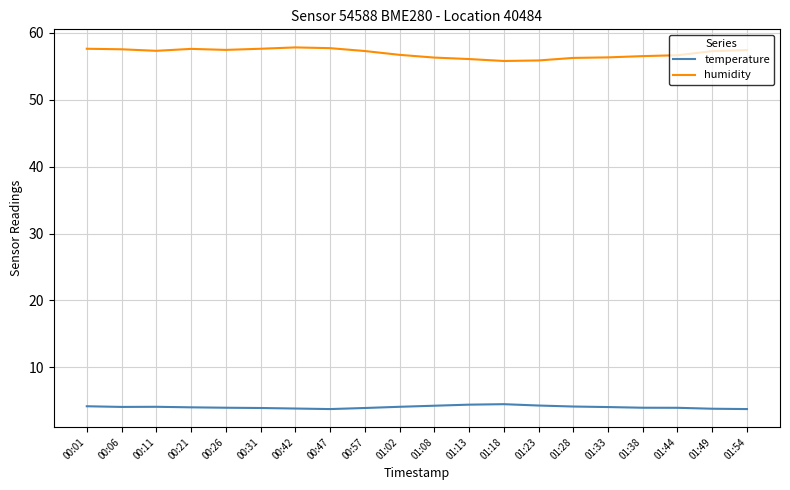

What position from the right is 01:49?

2